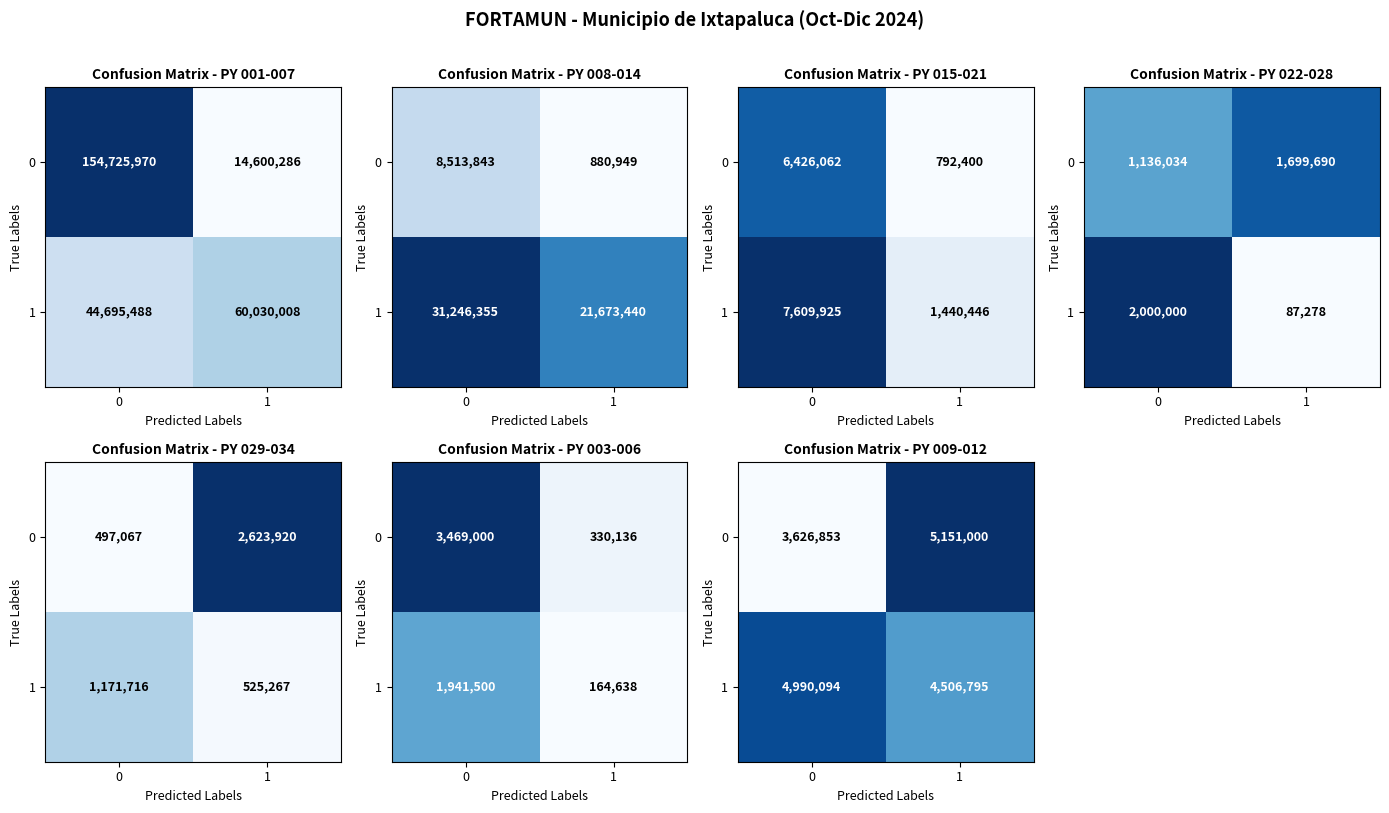

What is the difference between the maximum and minimum values in the 1 series?

483298.4